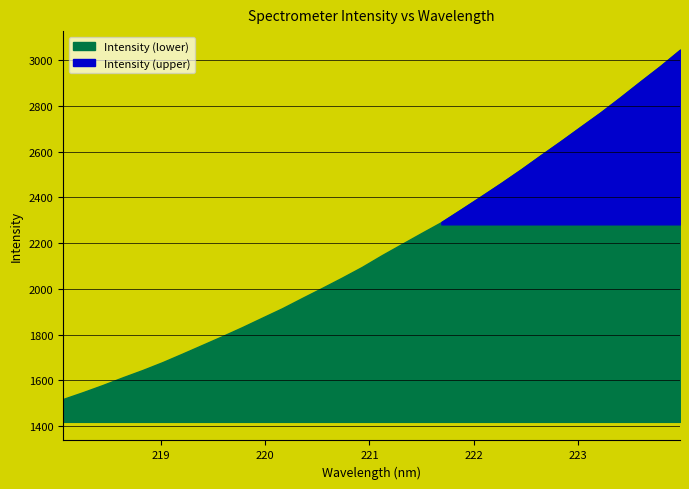

Rank the categories by value from lowest to highest.

218.0596, 218.2508, 218.442, 218.6332, 218.8244, 219.0156, 219.2067, 219.3979, 219.589, 219.7801, 219.9712, 220.1623, 220.3533, 220.5444, 220.7354, 220.9264, 221.1174, 221.3083, 221.4993, 221.6902, 221.8812, 222.0721, 222.263, 222.4538, 222.6447, 222.8355, 223.0264, 223.2172, 223.408, 223.5987, 223.7895, 223.9802